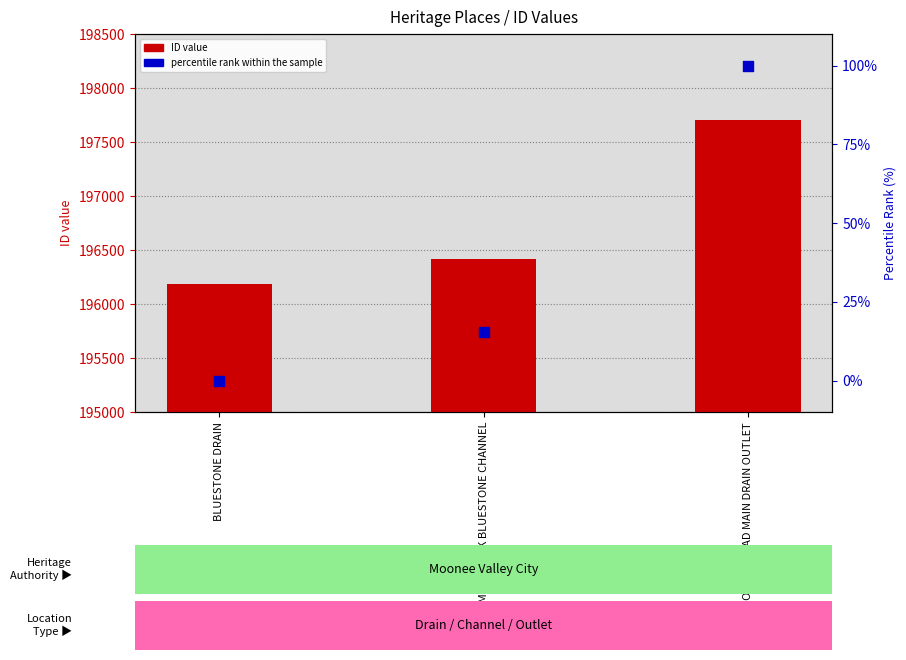

Which series has the largest total across all categories?

ID value